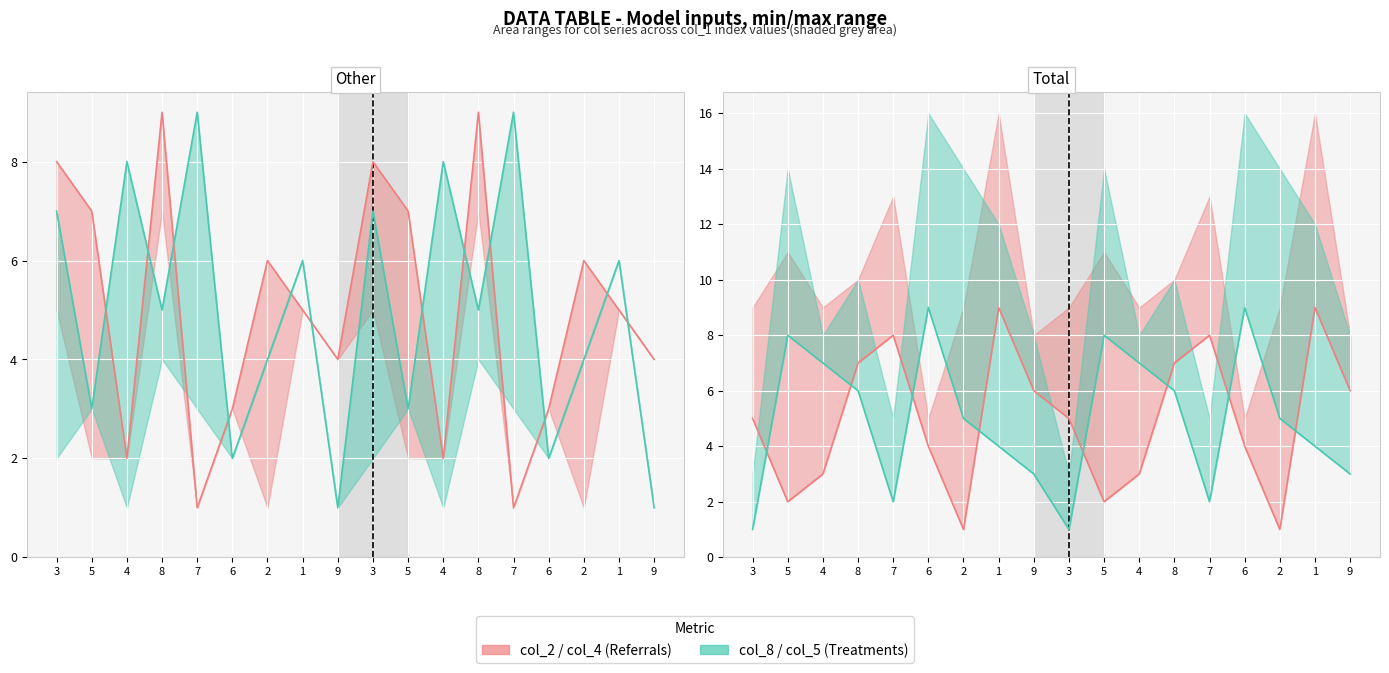

Is it true that col_5 equals 4 at 5?

False